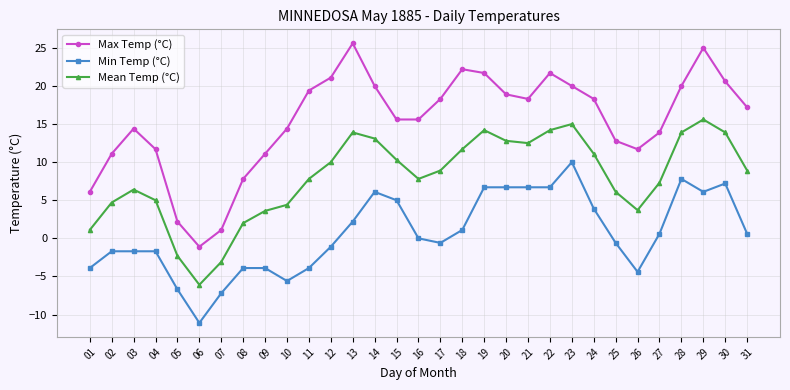

How many lines are shown in the chart?

3